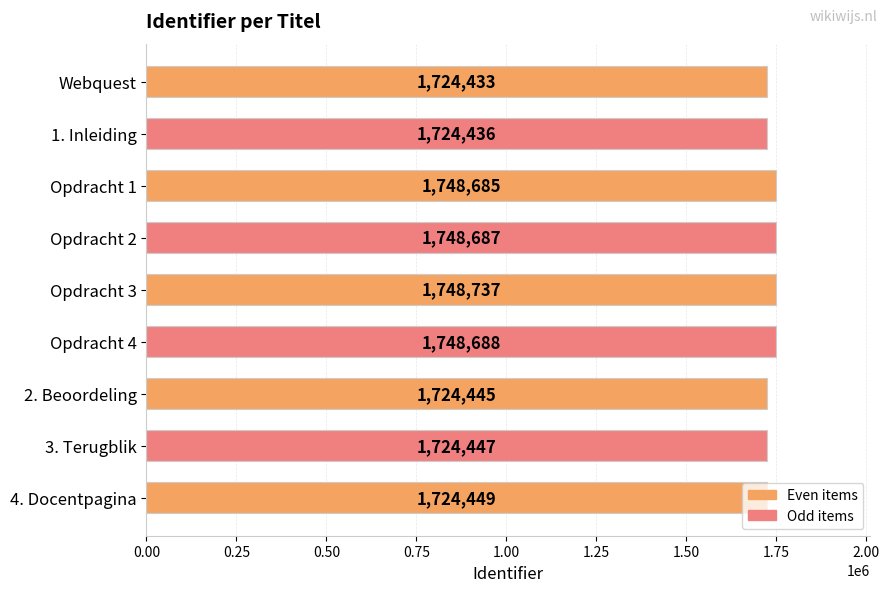

What is the average value?

1735223